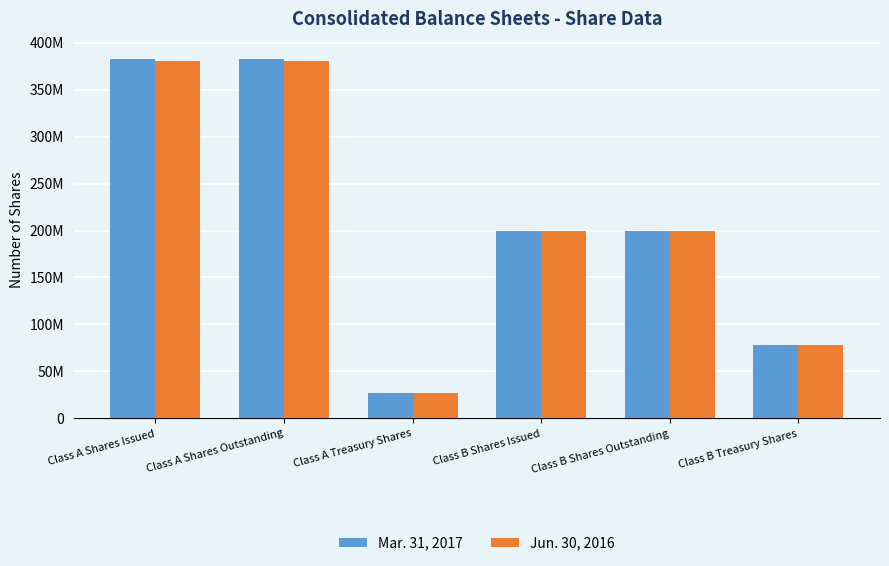

Are the bars horizontal?

No